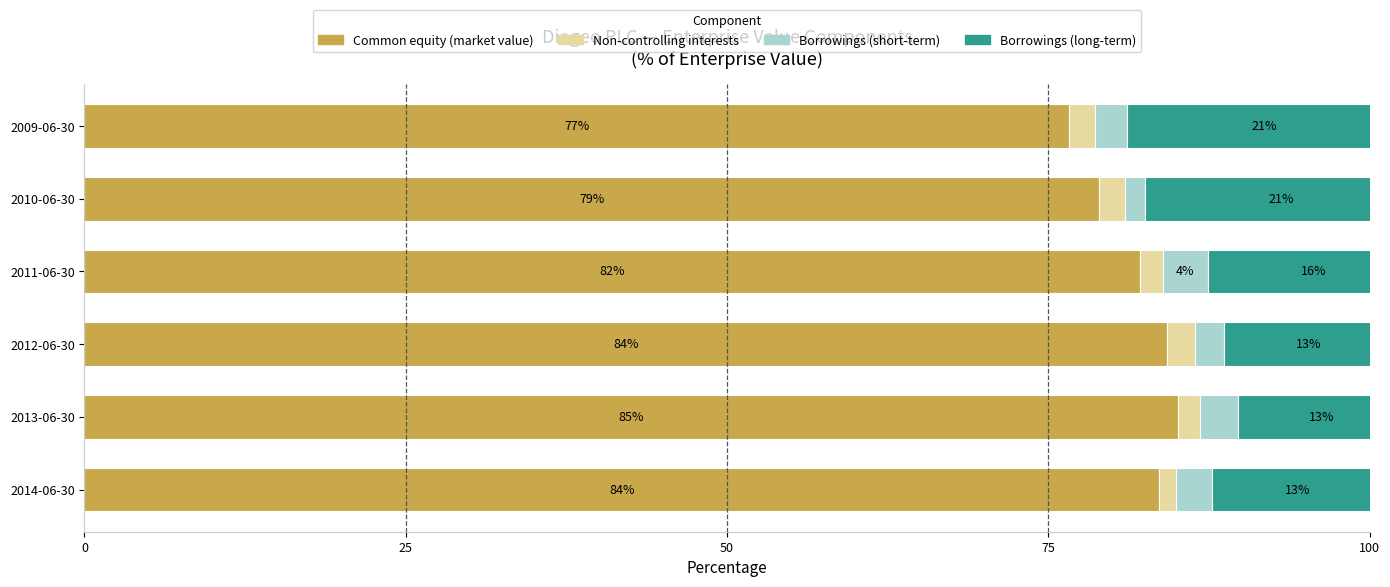

What is the value of the Common equity (market value) bar at the 5th from the left?

79.0